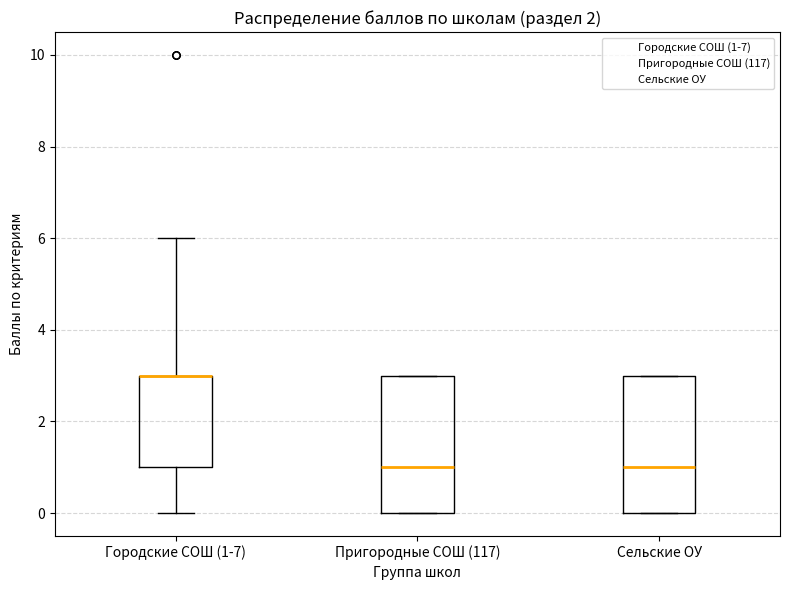

Where is the lower edge of the box for Сельские ОУ on the y-axis? The values are not printed on the chart, so give them approximately, as read against the axis.

0